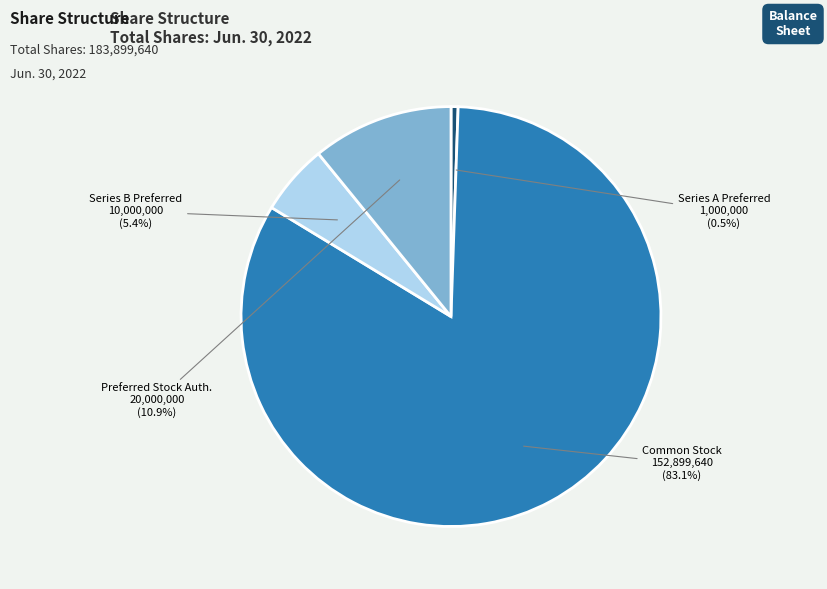

Does any single category account for the majority?

Yes